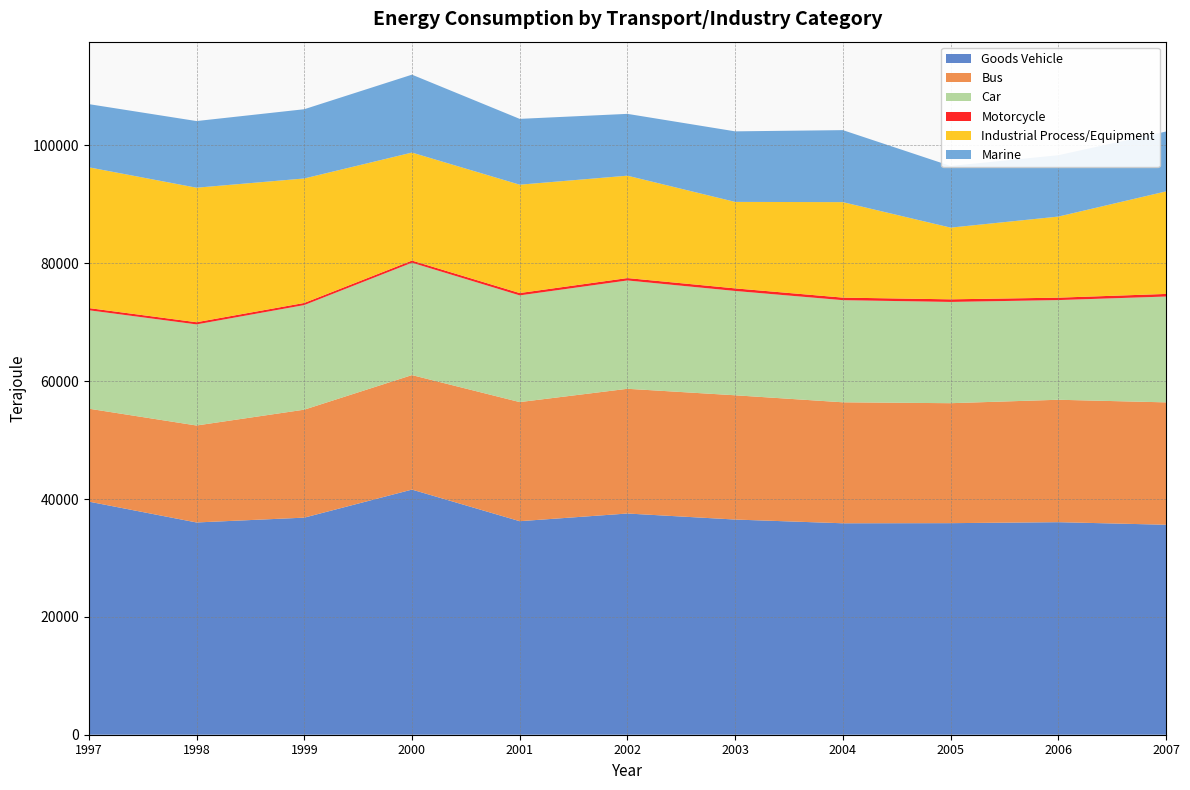

Reading left to right, transcribe all the data shown in this chart.

Goods Vehicle: 39559	36019	36837	41599	36236	37538	36515	35881	35902	36068	35632
Bus: 15771	16456	18324	19430	20211	21166	21088	20530	20357	20775	20768
Car: 16702	17153	17746	19065	18105	18383	17702	17331	17184	16914	17959
Motorcycle: 372	374	365	371	401	406	438	432	441	410	442
Industrial Process/Equipment: 23885	22825	21122	18324	18386	17374	14675	16205	12169	13761	17401
Marine: 10722	11309	11749	13219	11169	10490	11972	12217	10462	10413	10158